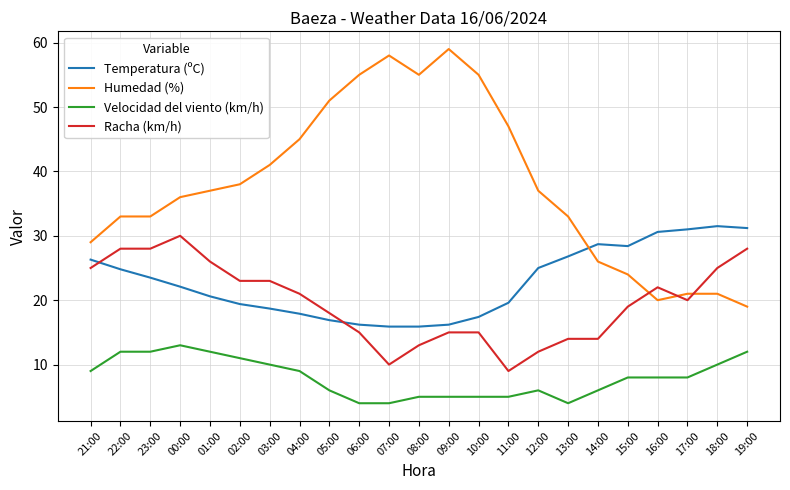

True or false: Velocidad del viento (km/h) and Humedad (%) intersect in this chart.

False